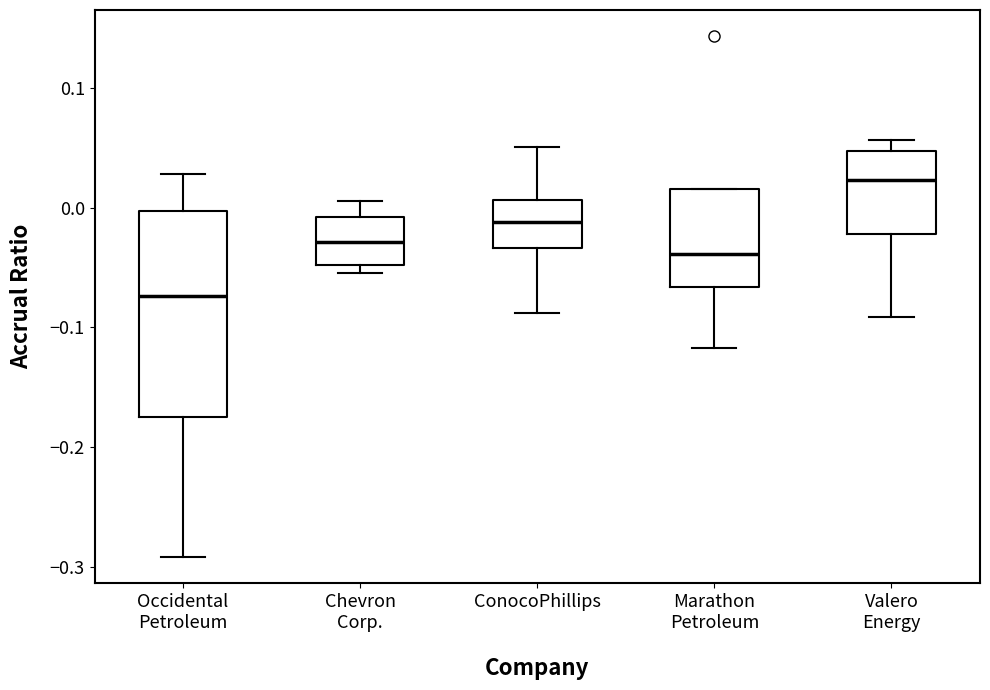

Where does the upper whisker of the box for Chevron Corp. end on the y-axis? The values are not printed on the chart, so give them approximately, as read against the axis.

0.01